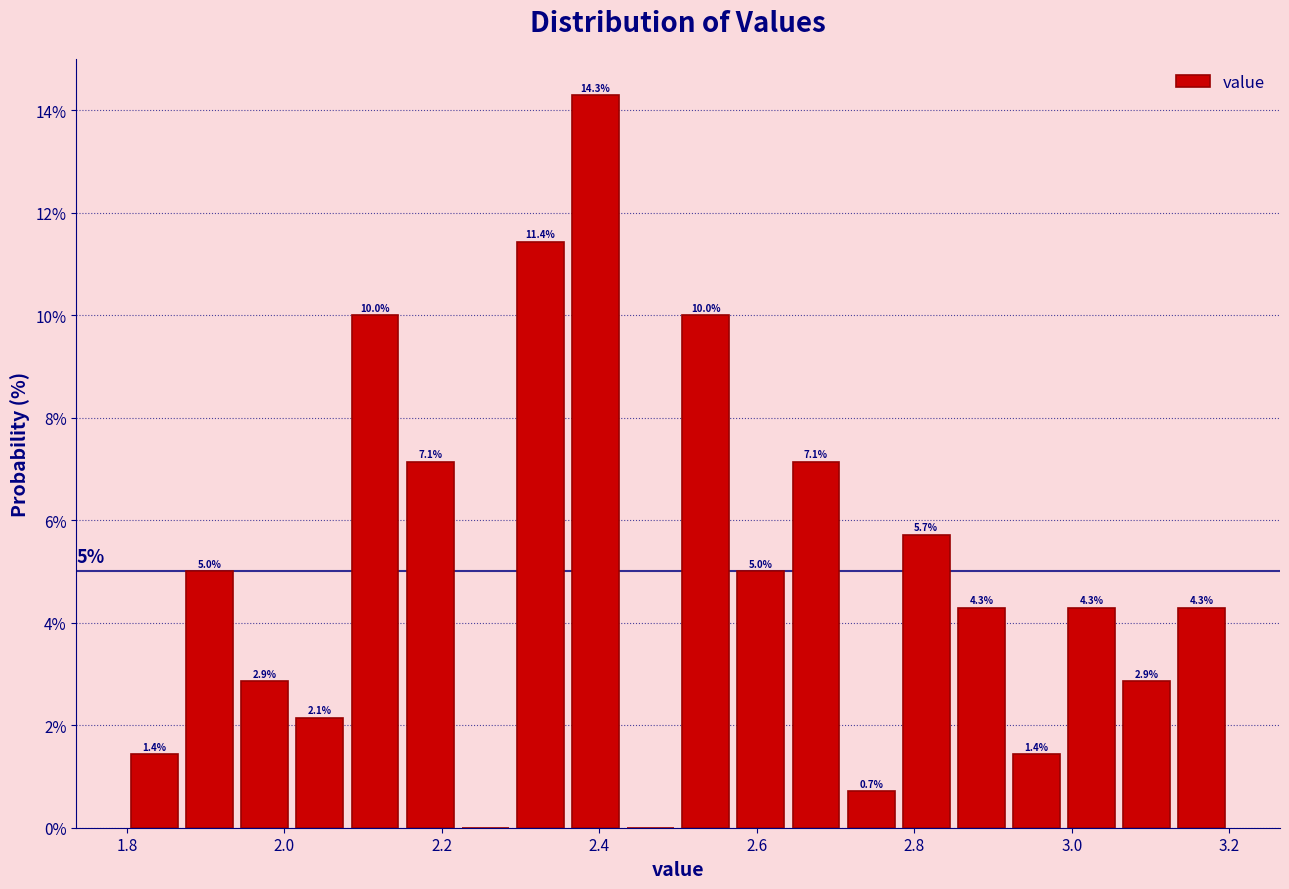

Around what value on the x-axis is the tallest bar? Give the approximate position of its centre, as read against the axis.

2.40